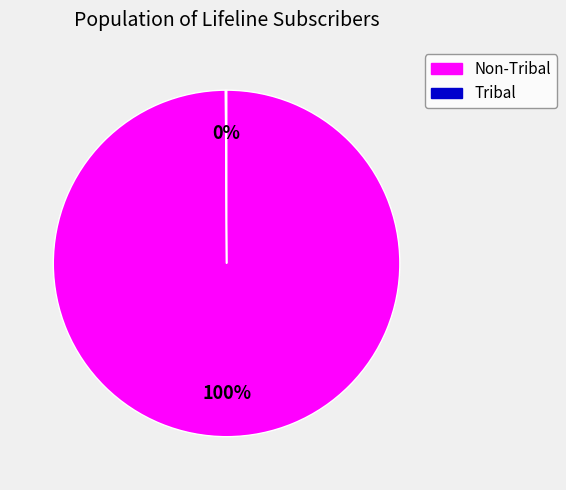

To the nearest percent, what is the average slice percentage?

50%